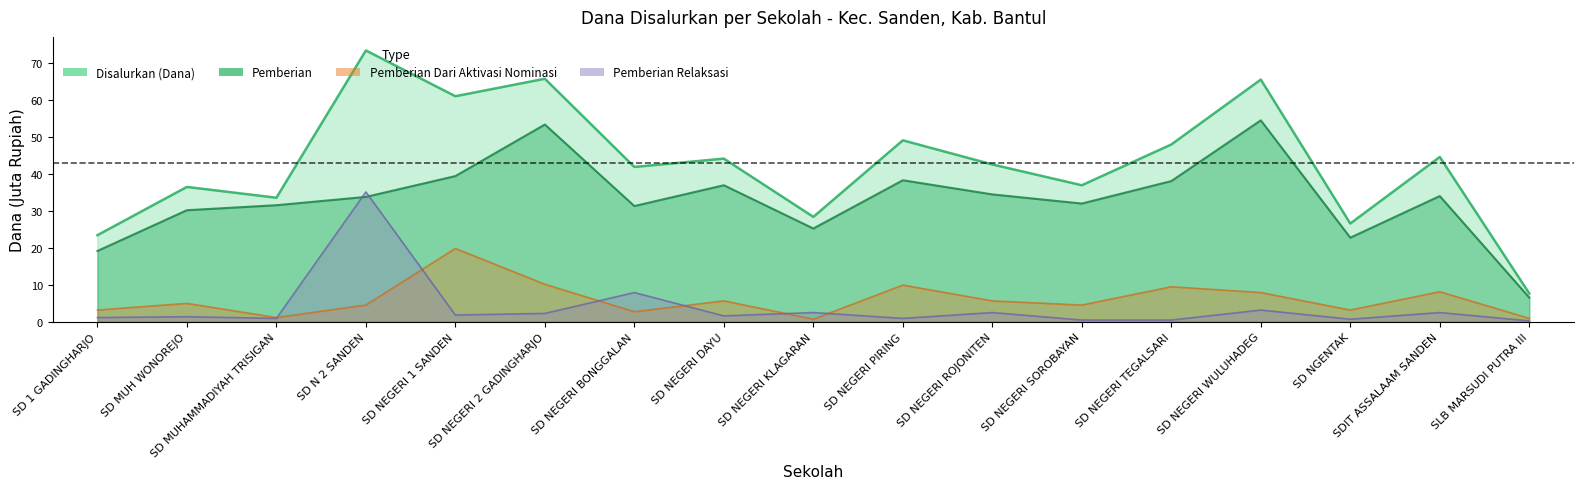

At which label does Pemberian reach its minimum?

SLB MARSUDI PUTRA III